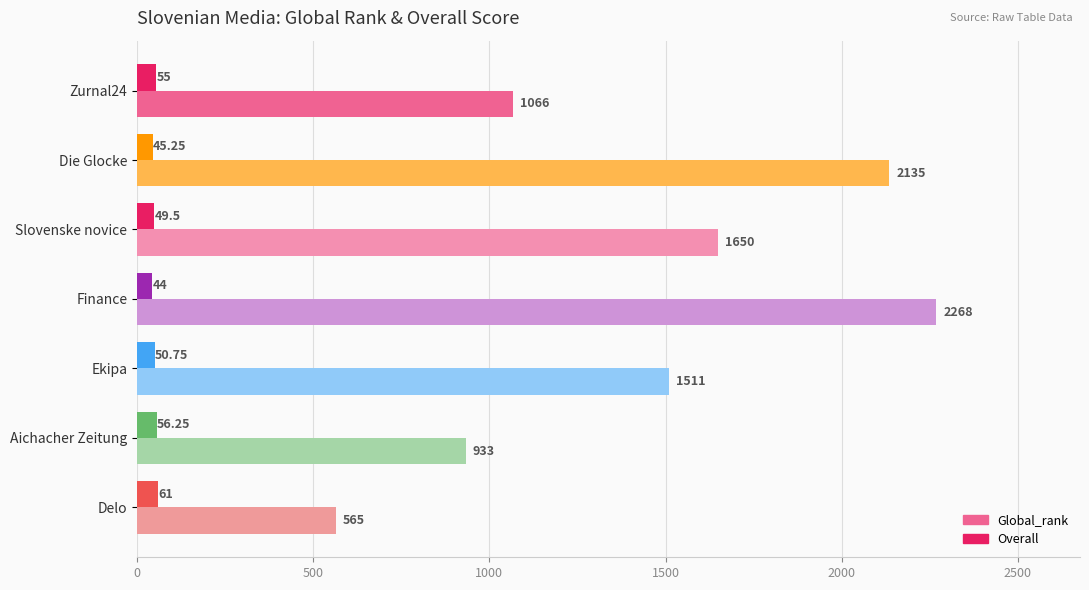

At which category is the sum across all series the highest?

Finance